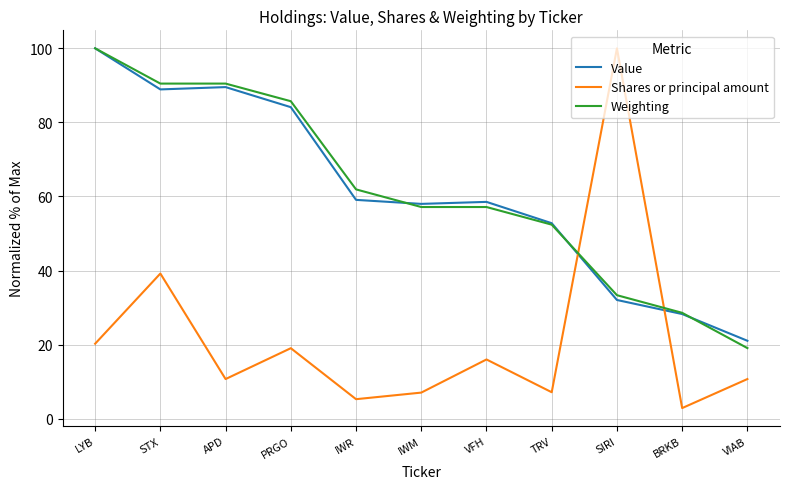

At how many categories does at least one series exceed 51?

9